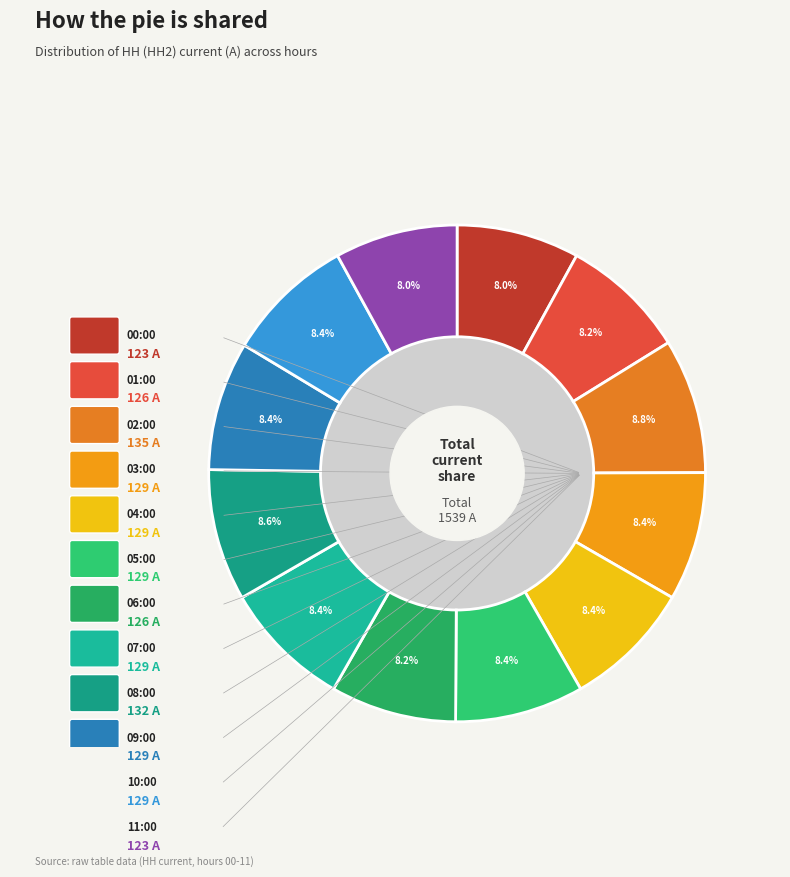

How many segments does this pie chart have?

12